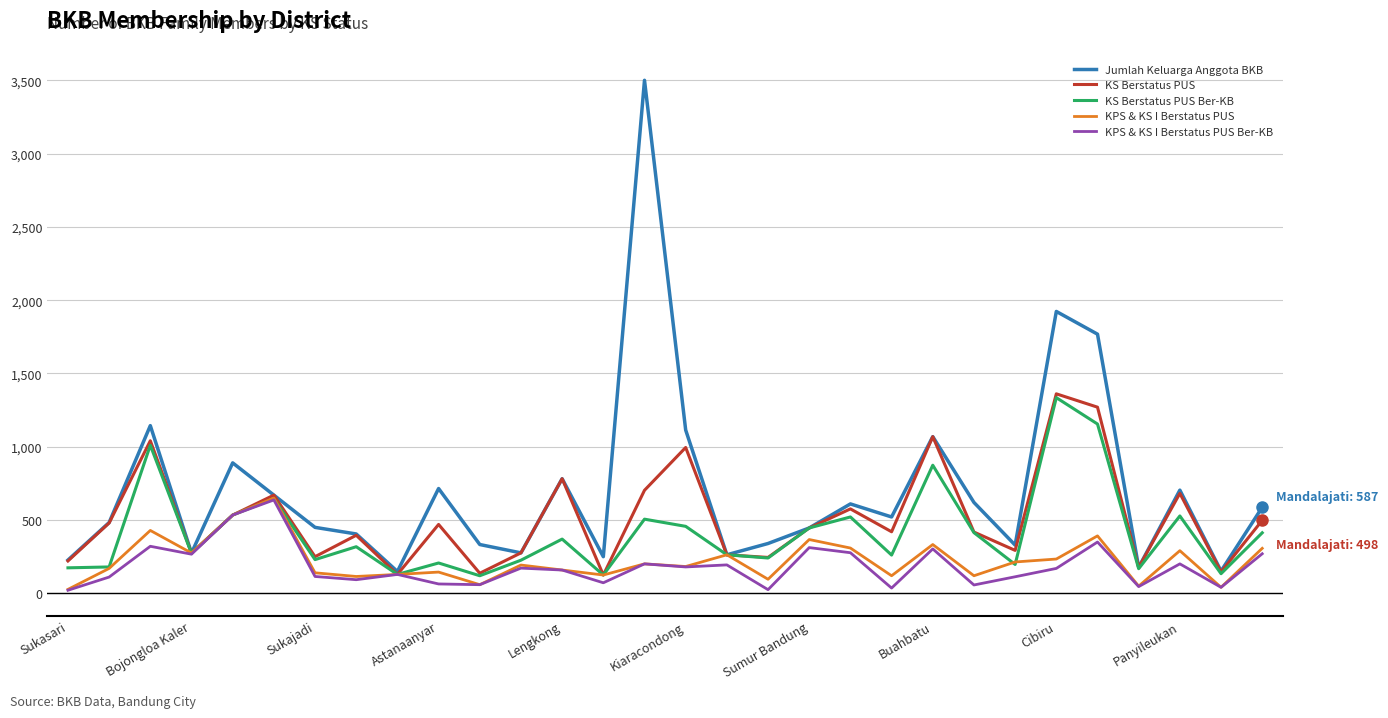

What is the highest value of the Jumlah Keluarga Anggota BKB series?

3500